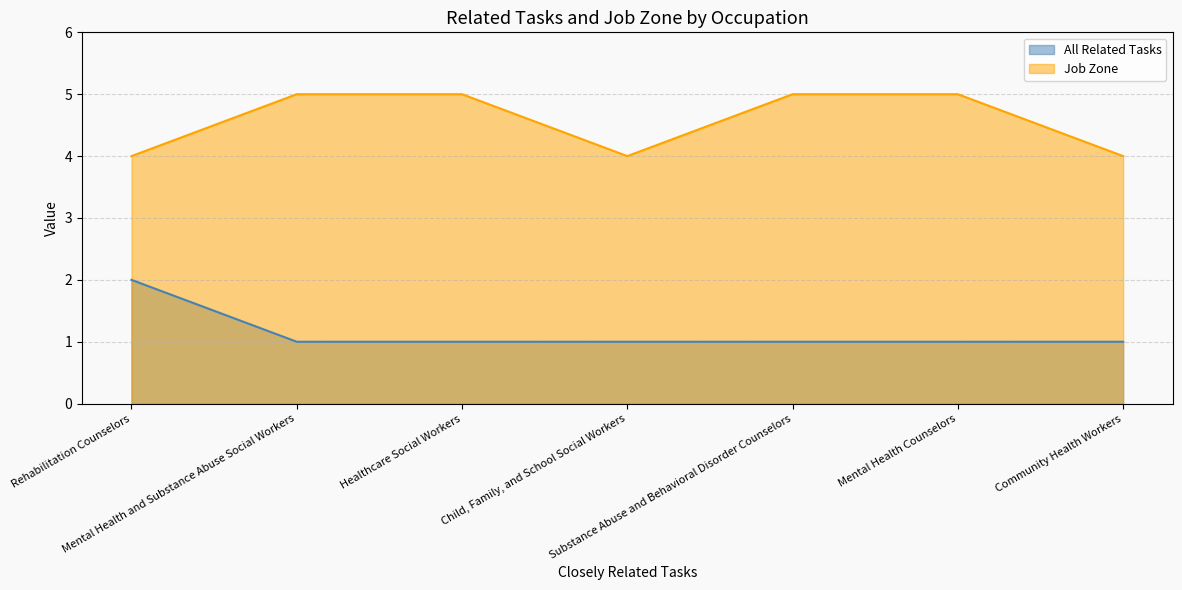

Count the number of categories in the chart.

7